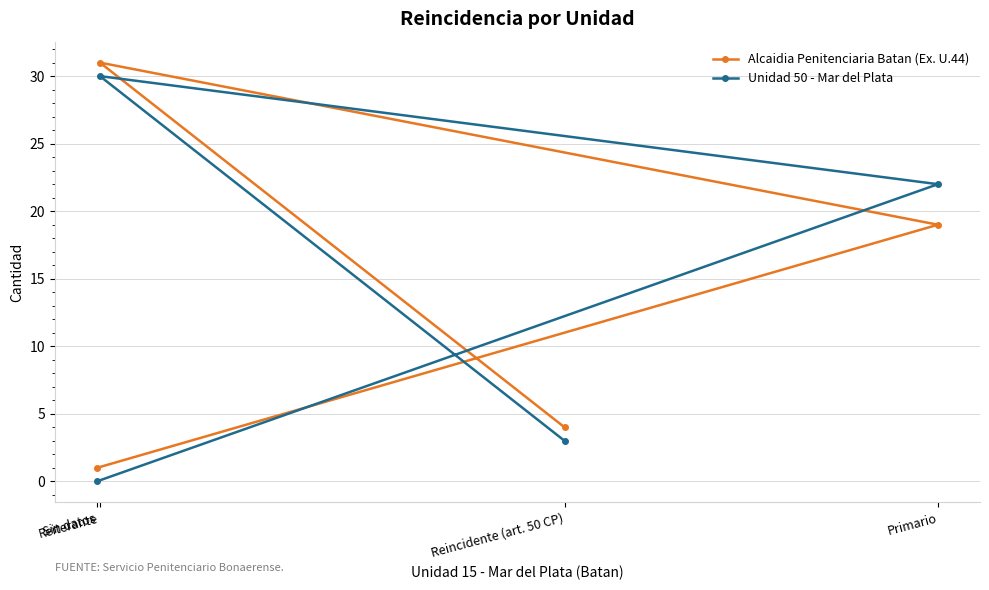

Where is the first local maximum for Alcaidia Penitenciaria Batan (Ex. U.44)?

Reiterante